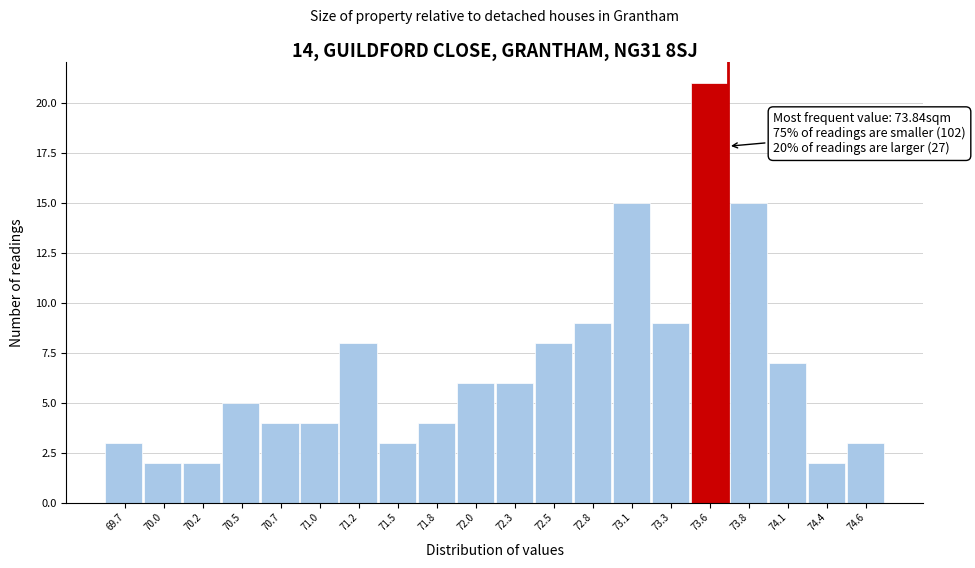

Reading left to right, extract all data points from this chart.

69.7=3	70.0=2	70.2=2	70.5=5	70.7=4	71.0=4	71.2=8	71.5=3	71.8=4	72.0=6	72.3=6	72.5=8	72.8=9	73.1=15	73.3=9	73.6=21	73.8=15	74.1=7	74.4=2	74.6=3